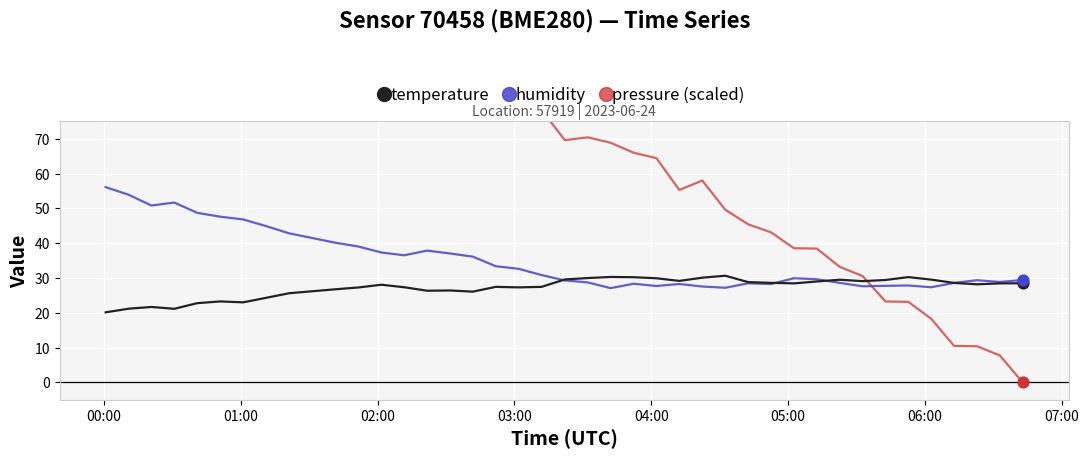

Which series reaches the maximum Y coordinate?

pressure (scaled)